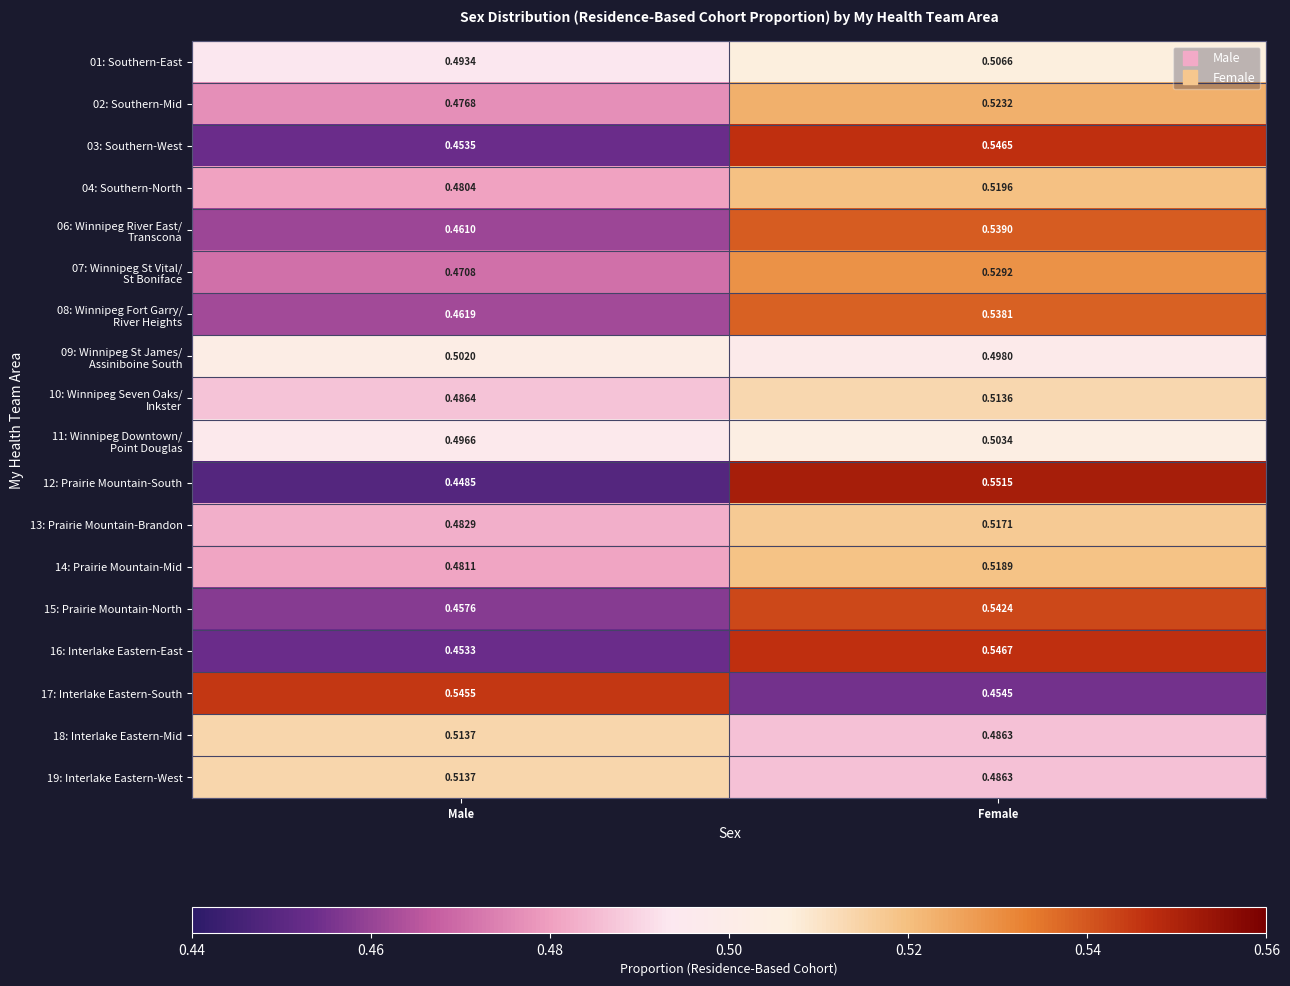

What is the difference between the highest and lowest values at Female?

0.1